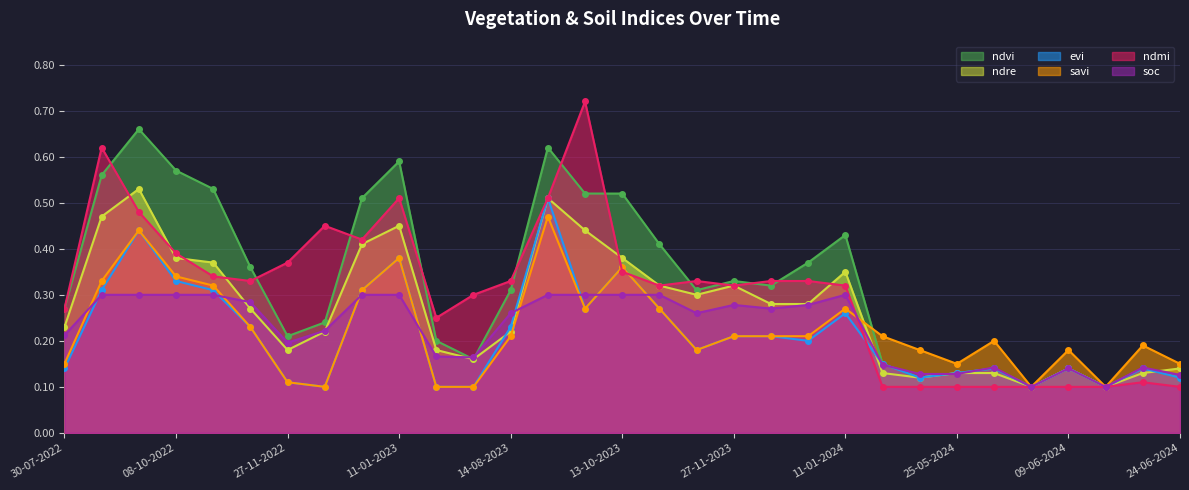

What position from the right is 14-08-2023?

19